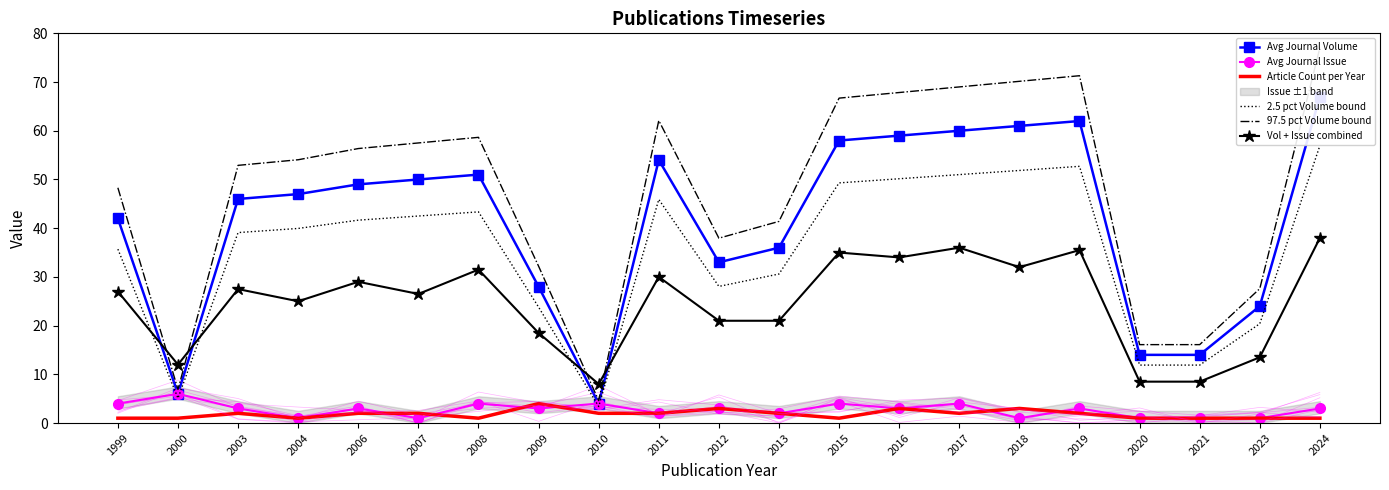

True or false: 2.5 pct Volume bound and 97.5 pct Volume bound cross at least once.

False